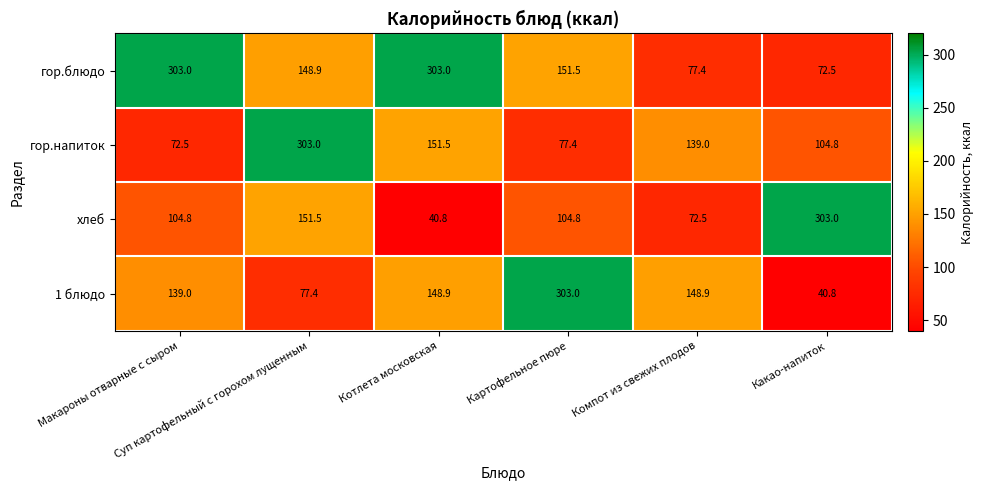

What is the minimum value shown in the chart?

40.8